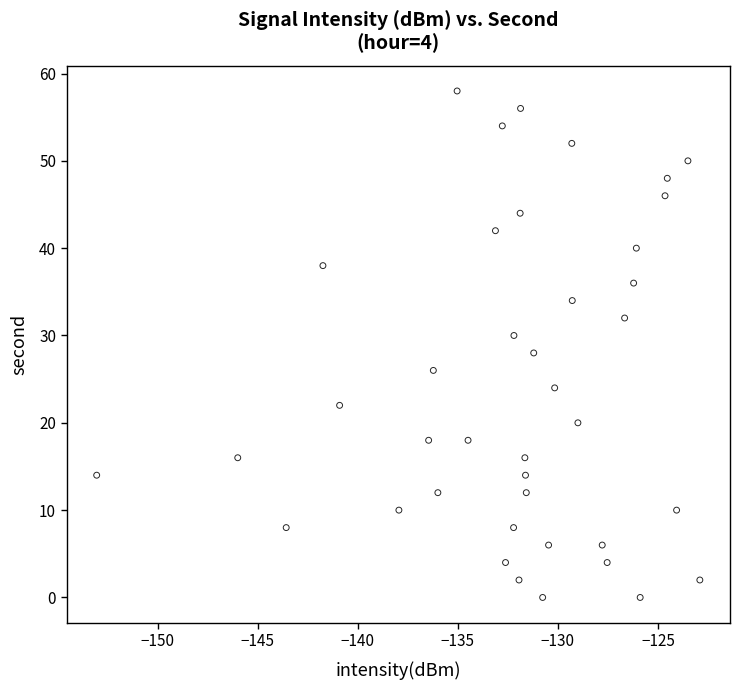

What is the range of Y values (max minus min)?

58